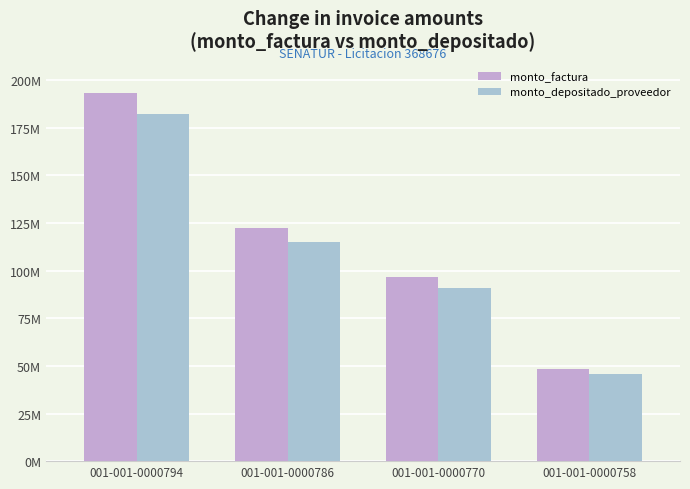

Does the chart contain stacked bars?

No